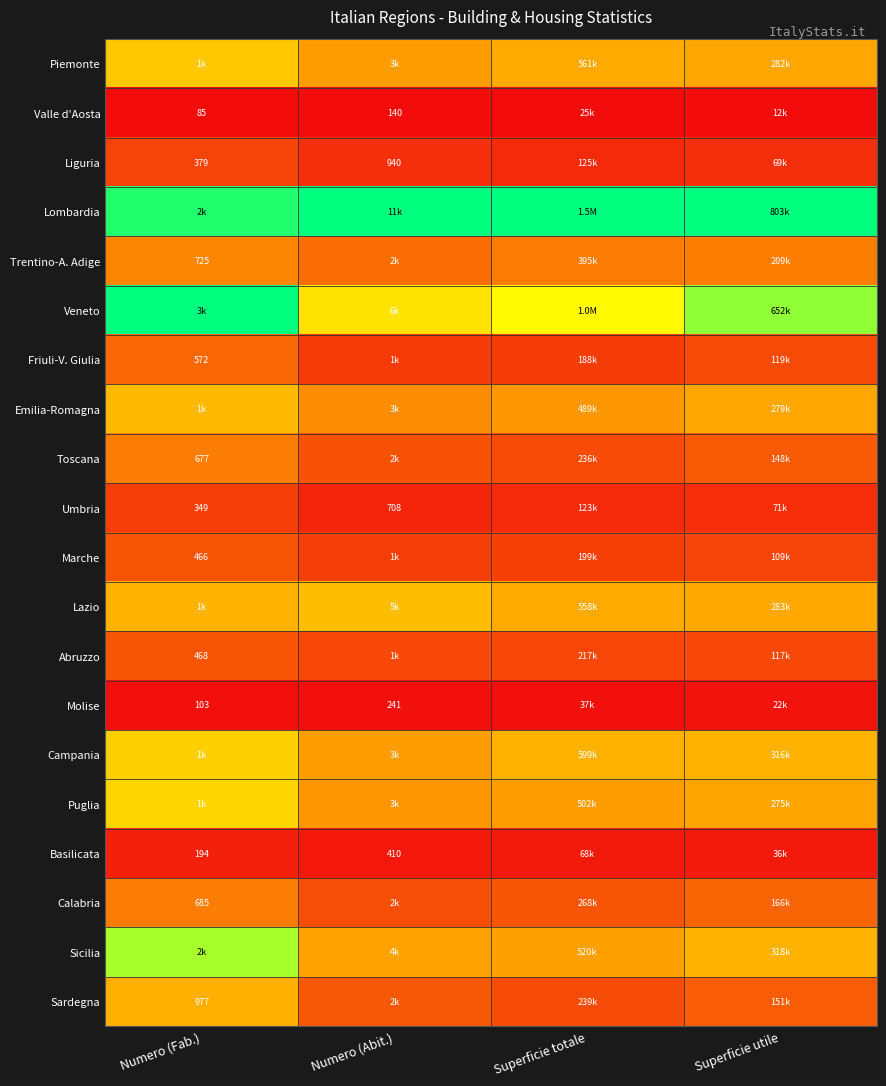

At how many categories does at least one series exceed 0?

4